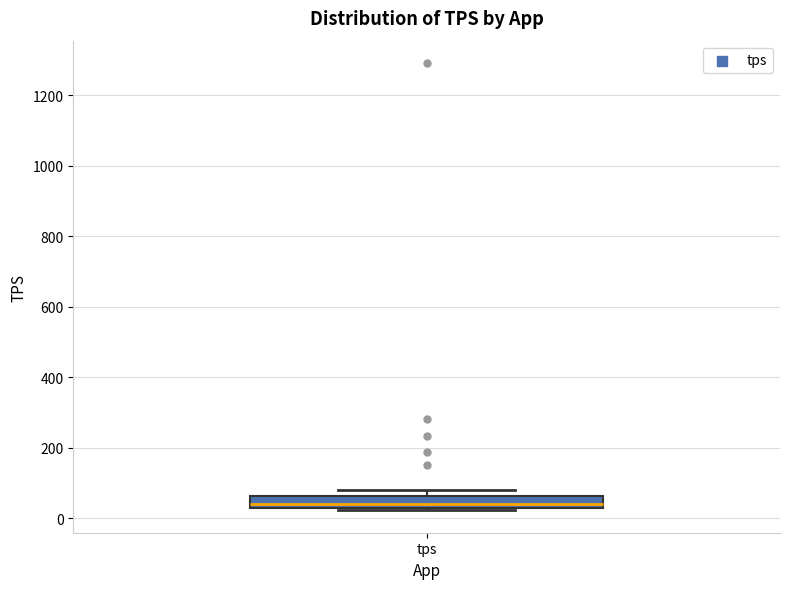

Read this box plot against the y-axis: the position of the median line, the range covered by the box, and the ends of both whiskers. The values are not printed on the chart, so give them approximately, as read against the axis.

median 40, box 20 to 60, whiskers 20 (just below the box's lower edge) to 80